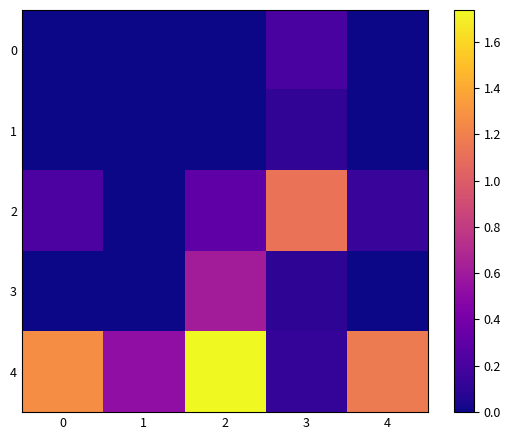

How many data points does each series have?

5